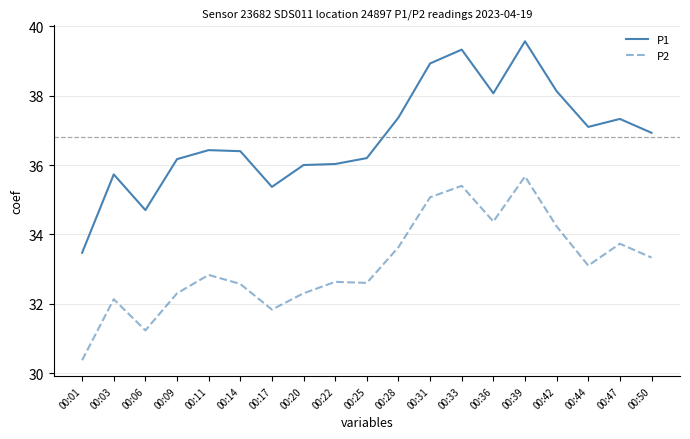

Is it true that P1 equals 36.4 at 00:11?

True